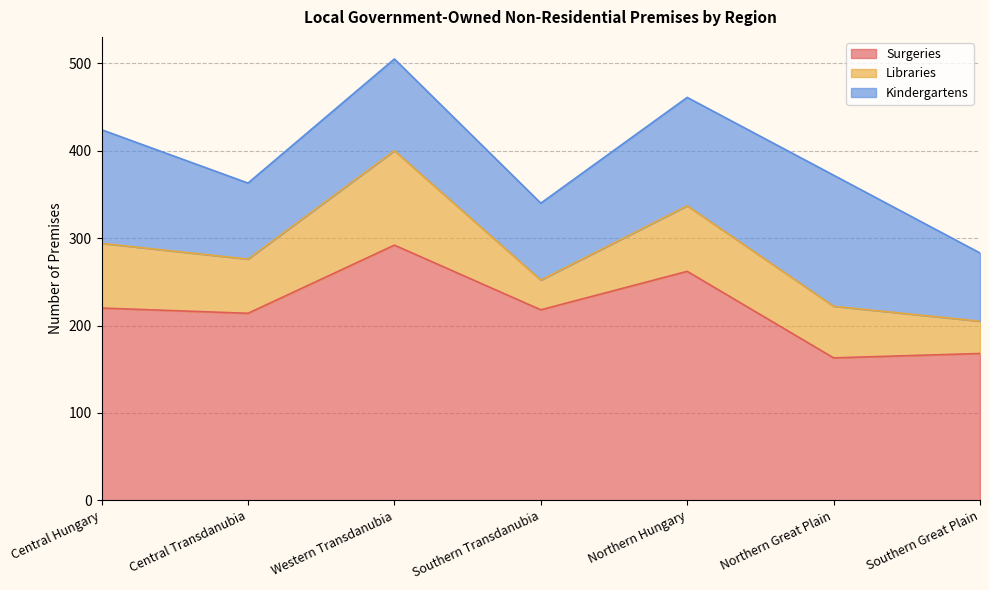

How many values in the Kindergartens series exceed 105?

3